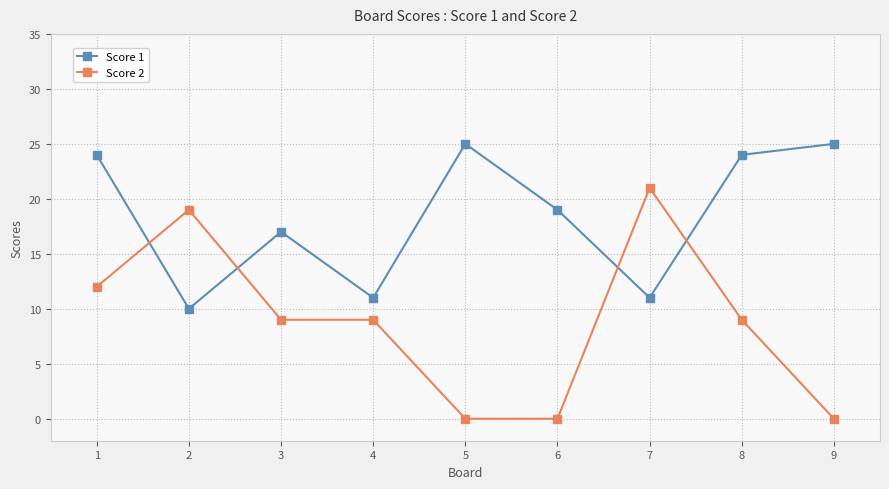

Reading right to left, extract all data points from this chart.

Score 1: 9=25	8=24	7=11	6=19	5=25	4=11	3=17	2=10	1=24
Score 2: 9=0	8=9	7=21	6=0	5=0	4=9	3=9	2=19	1=12